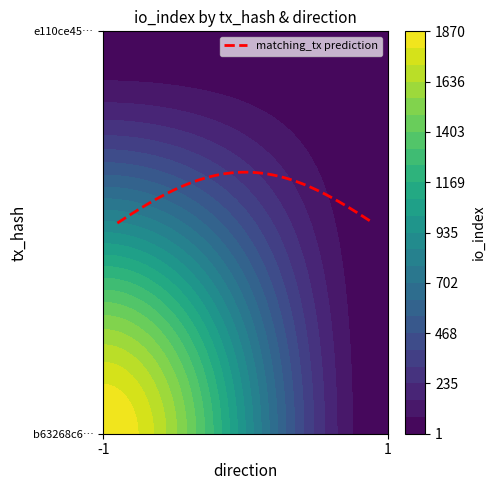

Rank the series by their maximum value, from highest to lowest.

b63268c65df6d663074a06951948a130f0220ea, e110ce458e43f7a1a1e4785c98285b39205d65e